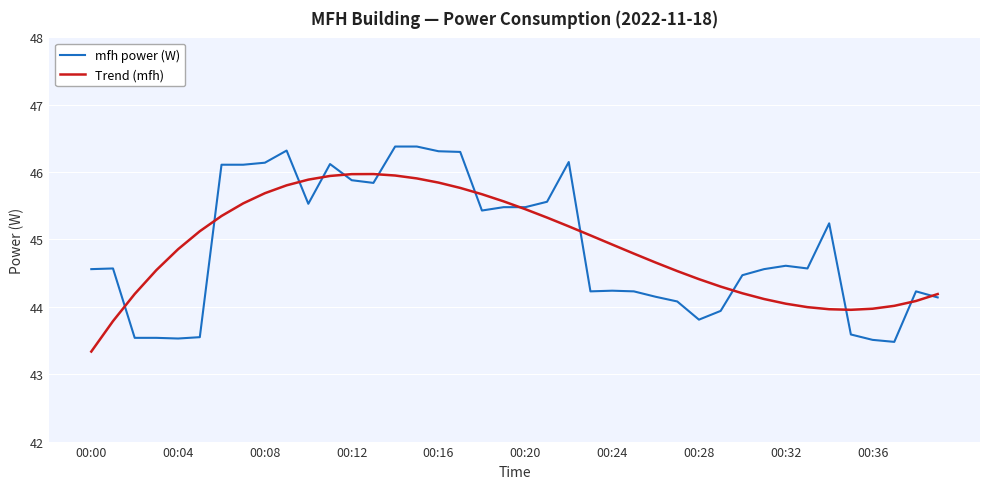

What is the minimum value for Trend (mfh)?

43.3